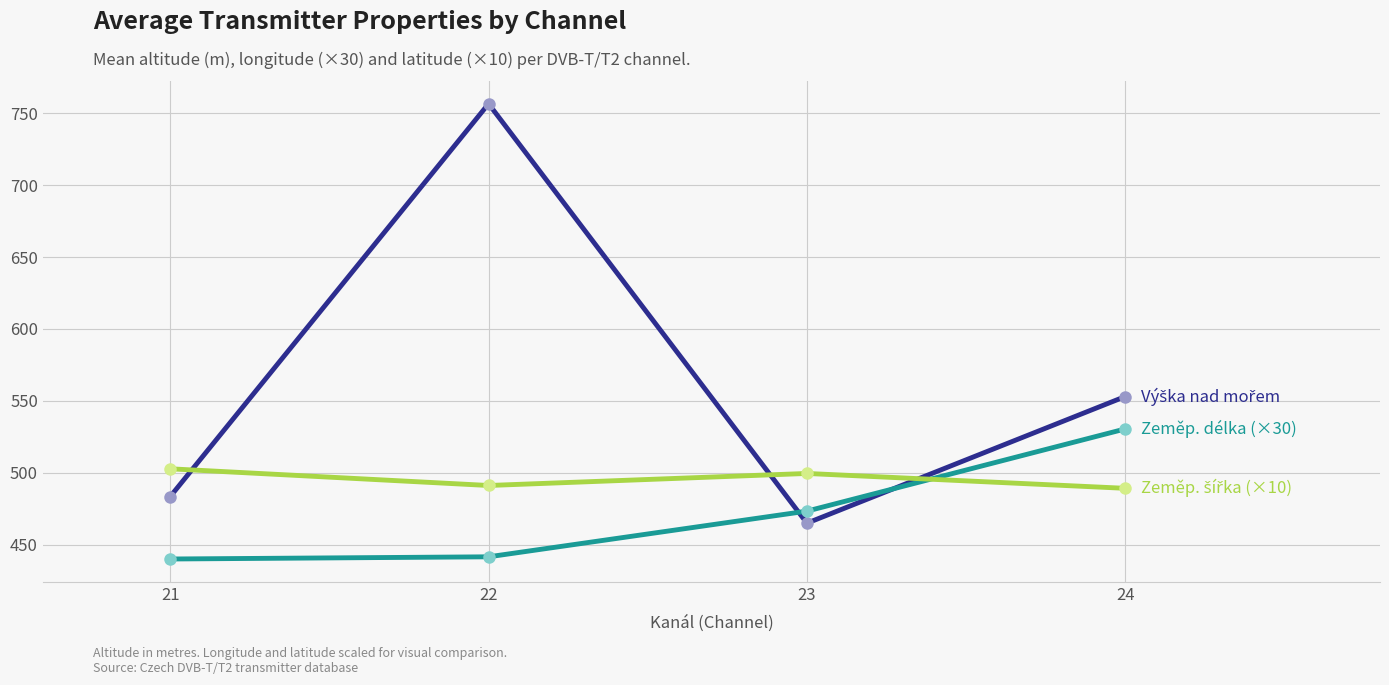

Which label corresponds to the largest value in the chart?

22